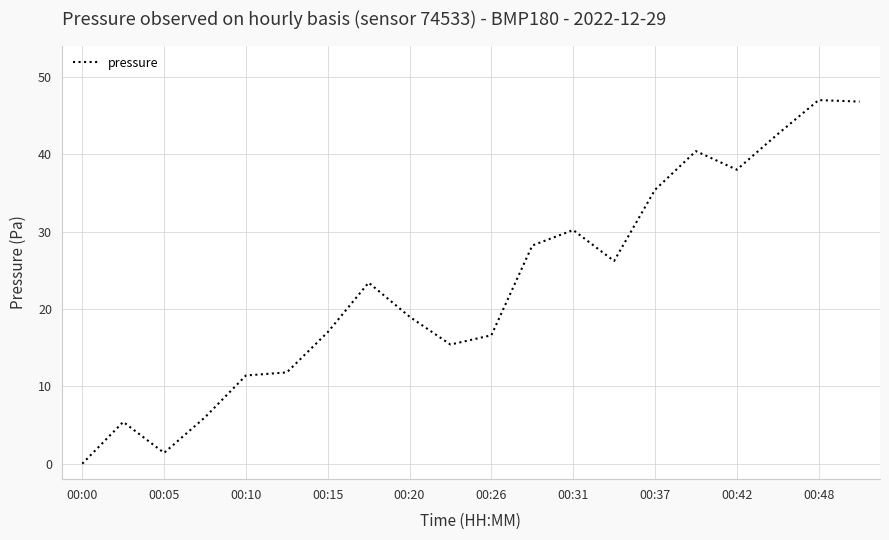

What is the greatest value displayed?

47.0